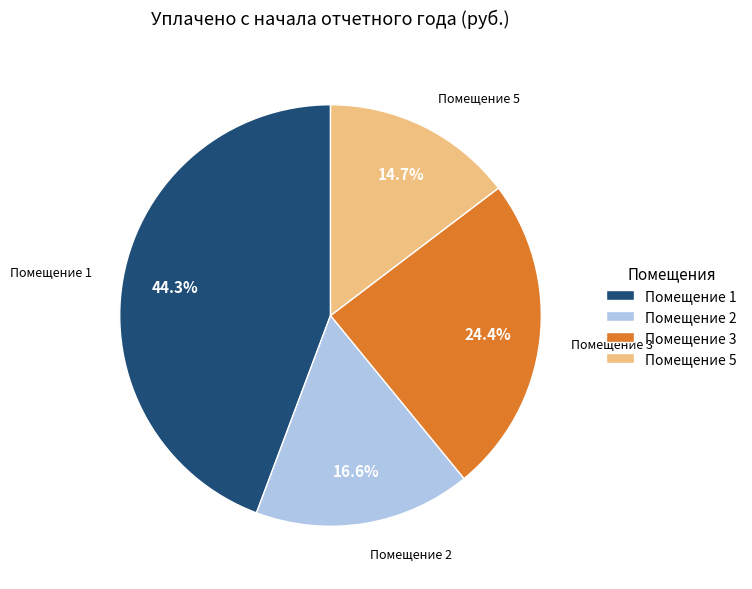

Is Помещение 2 the majority of the pie?

No